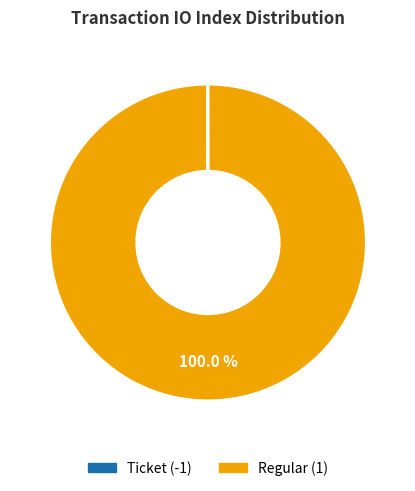

Does any single category account for the majority?

Yes